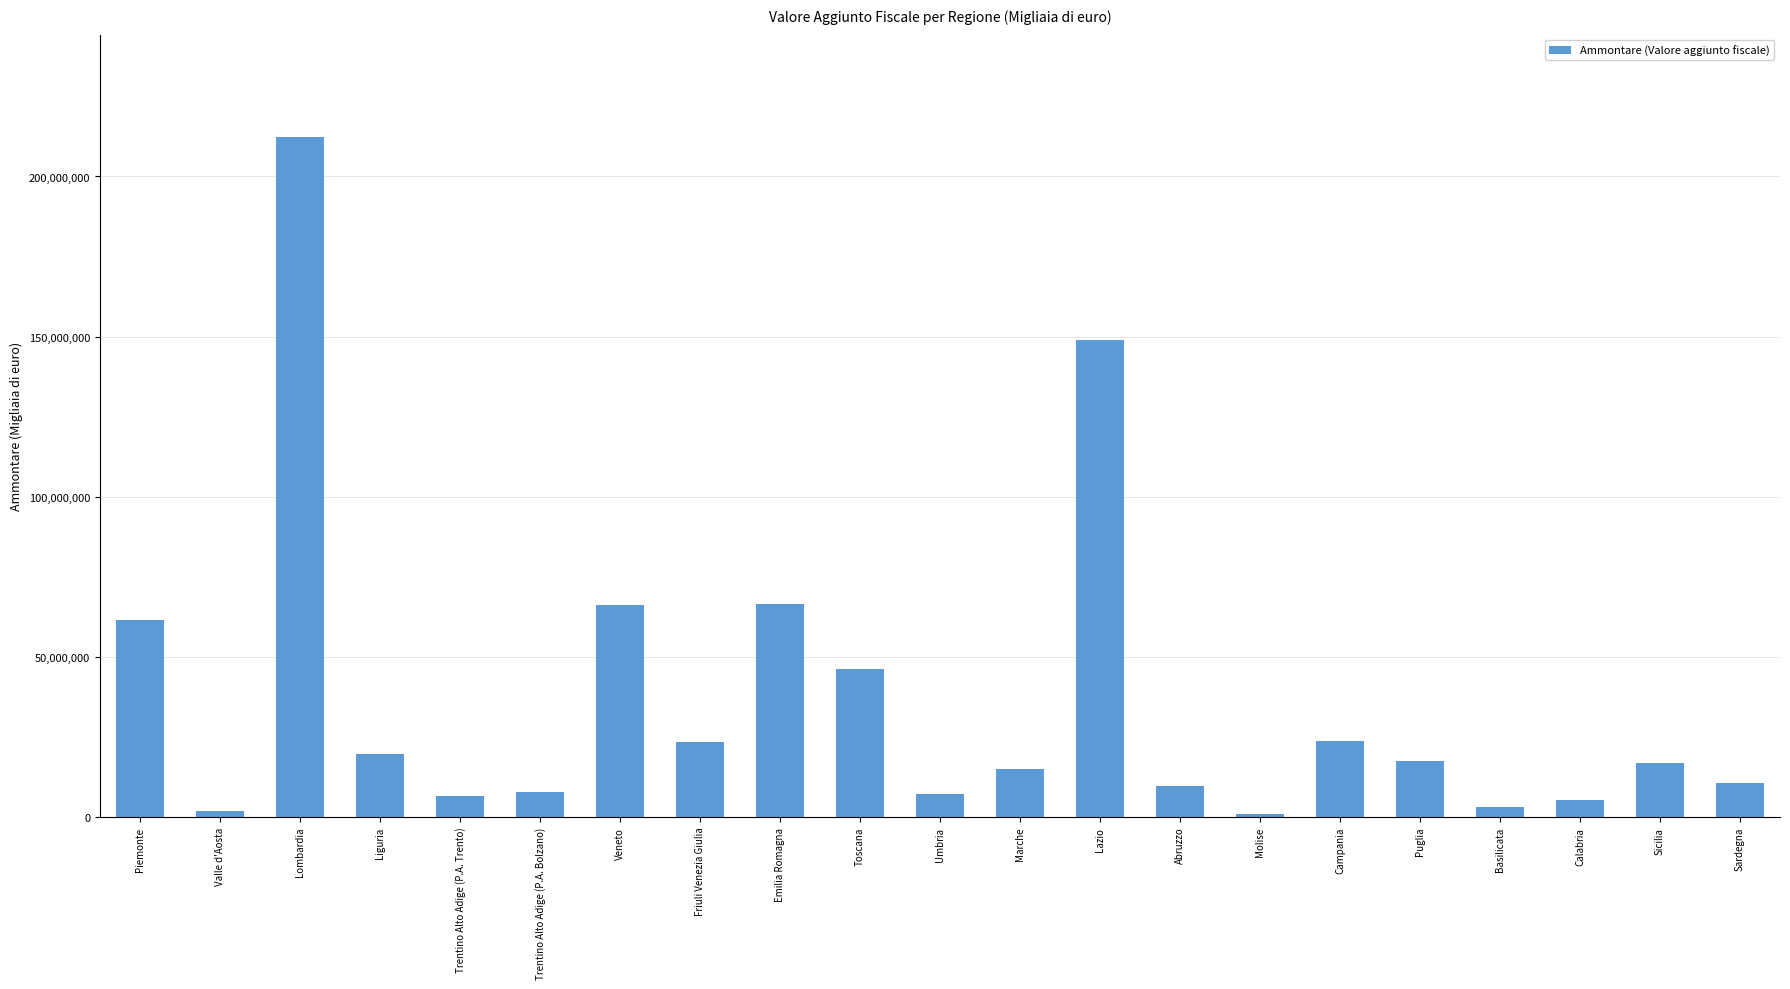

What is the label of the 12th bar from the right?

Toscana